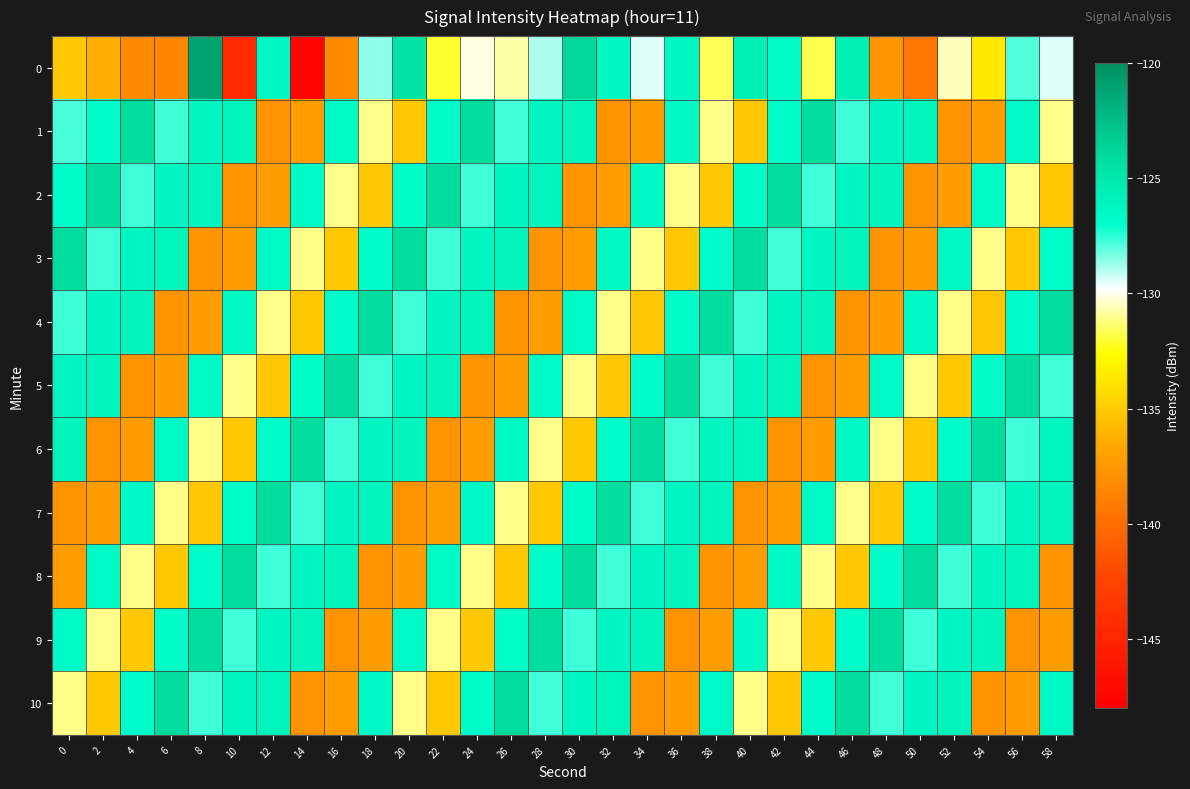

How many series are shown in this chart?

11